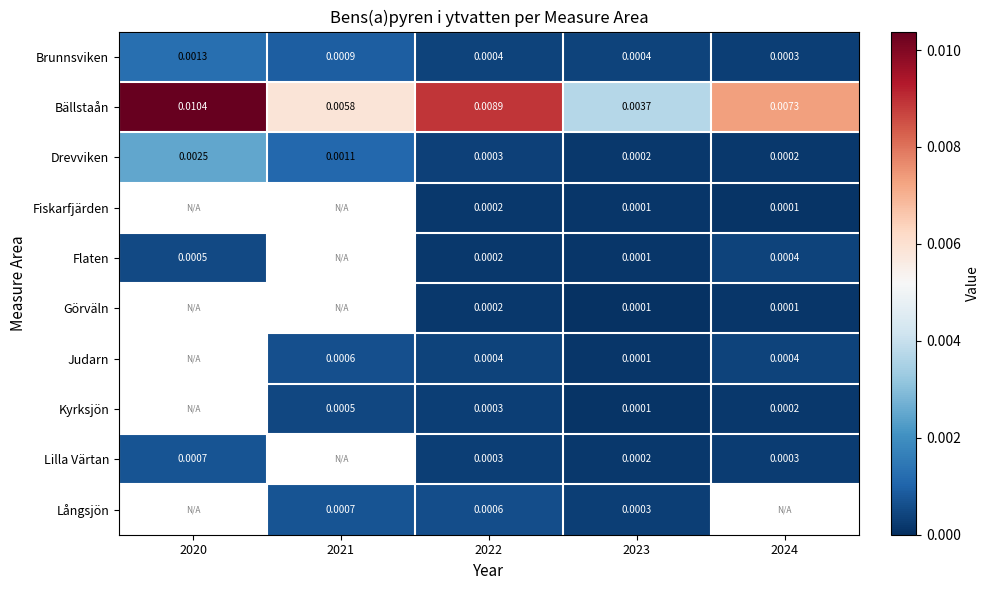

Which has a higher value, 2024 or 2022?

2022